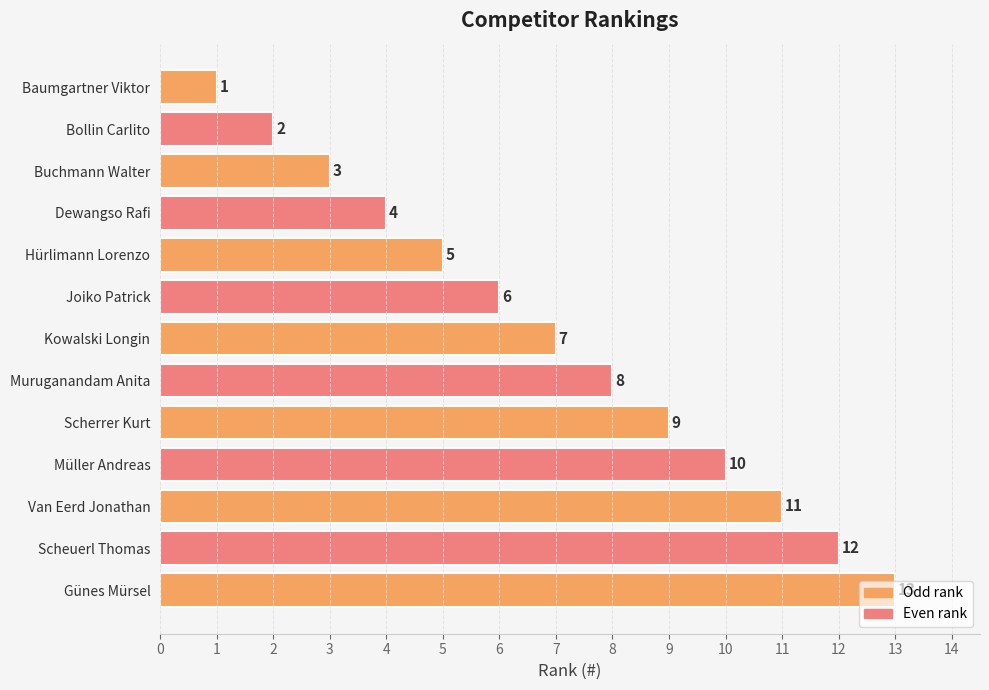

What is the difference between the maximum and minimum values?

12